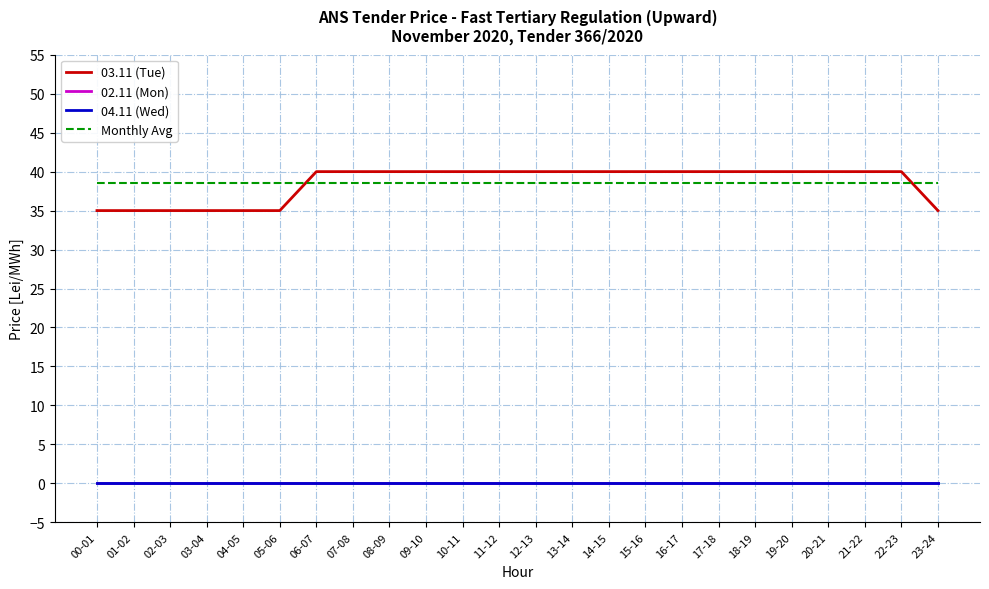

The Monthly Avg series shows 20.7 at 20-21. True or false?

False